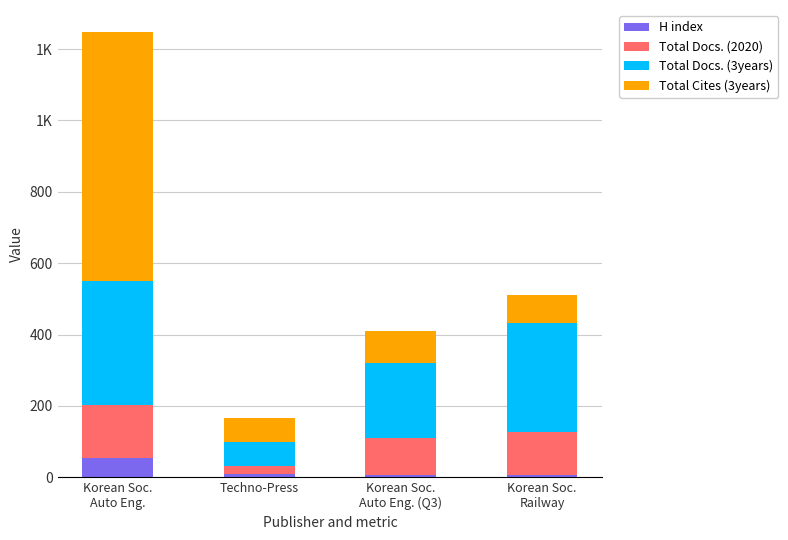

Between Korean Soc.
Auto Eng. (Q3) and Korean Soc.
Railway, which series saw the biggest shift?

Total Docs. (3years)